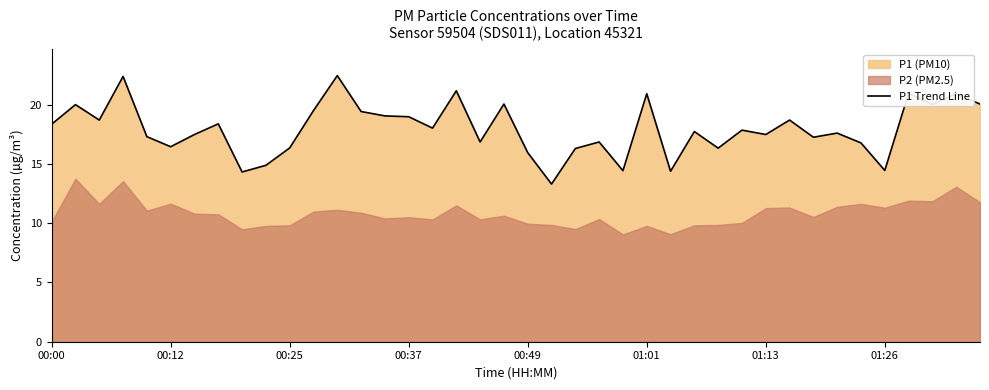

What is the sum of the values at 35 and 17?

35.6